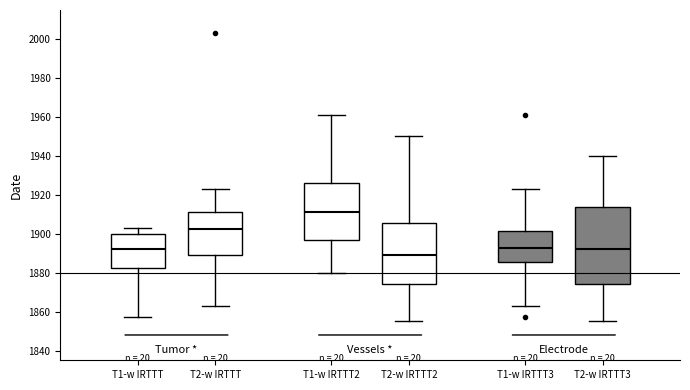

Which box's median line is the highest?

T1-w IRTTT2